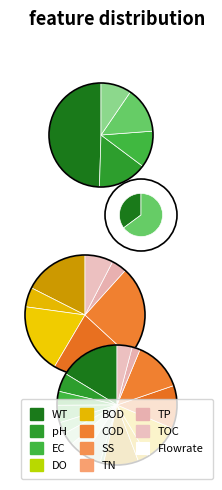

True or false: Sarfraz Singh accounts for 23% of the total.

False